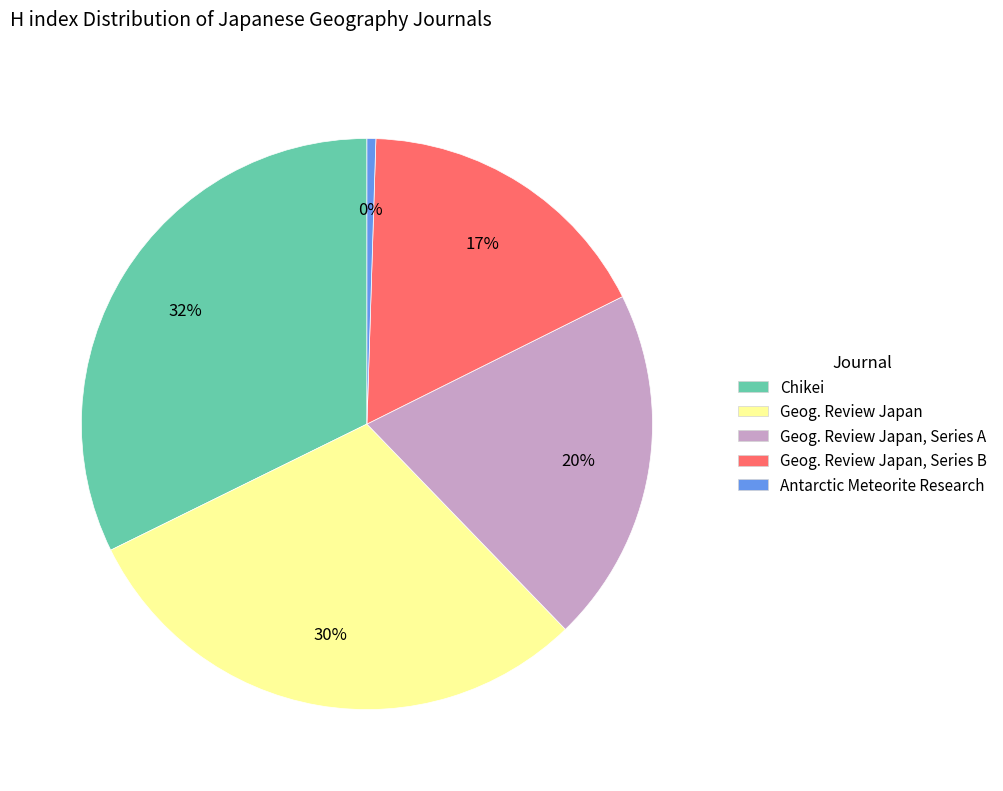

Combined, do Geog. Review Japan, Series A and Geog. Review Japan, Series B account for over 50%?

No